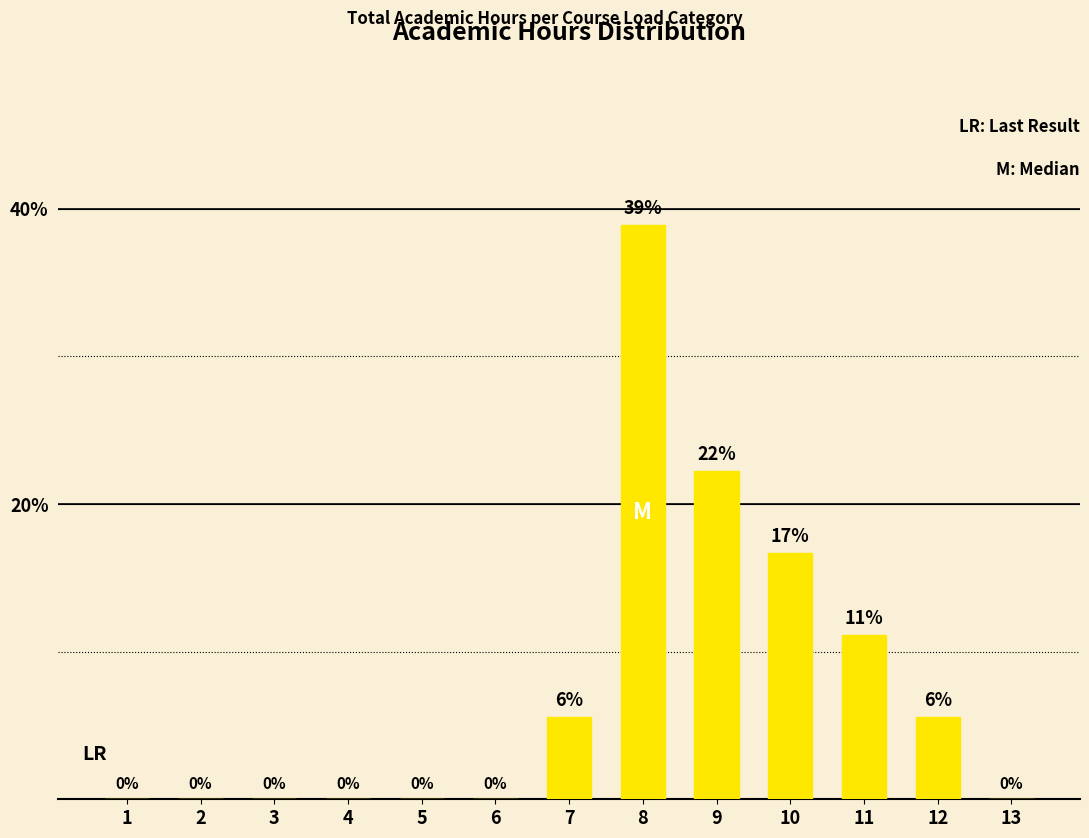

Approximately how many times larger is the value at 9 compared to 11?

2.0